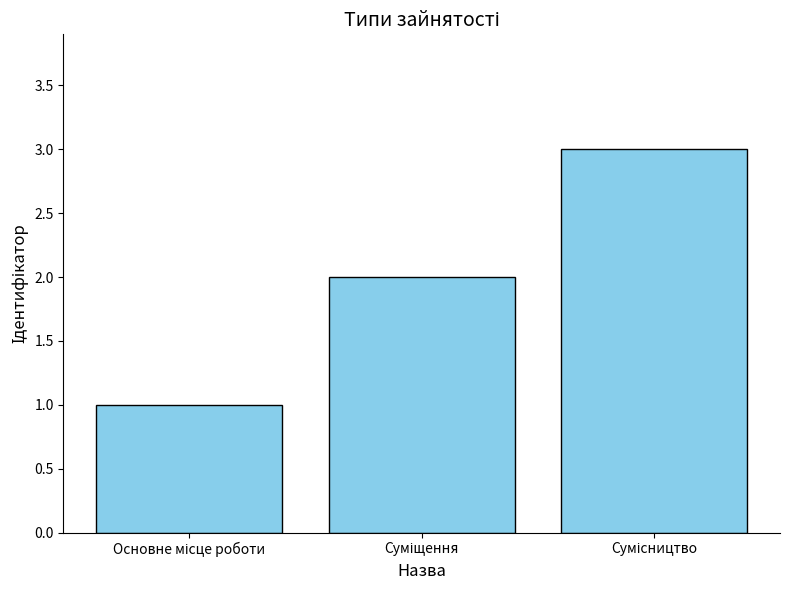

Count the number of categories in the chart.

3